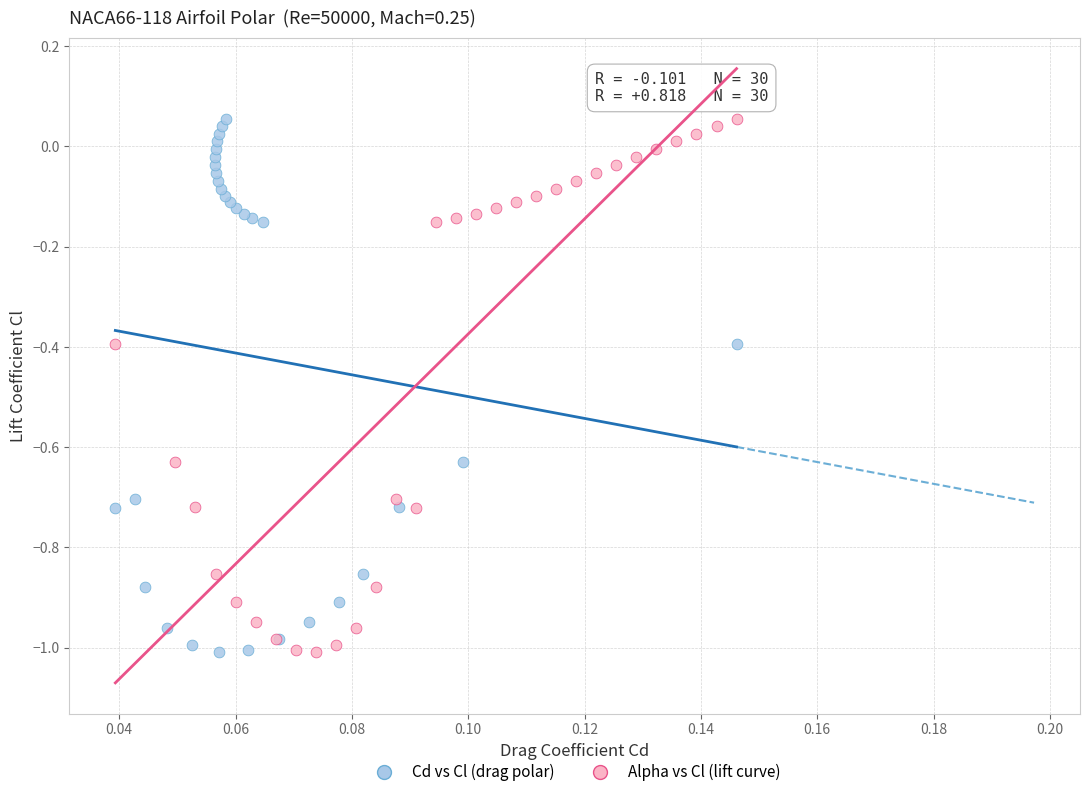

What are all the series names shown in the legend?

Cd vs Cl (drag polar), Alpha vs Cl (lift curve)